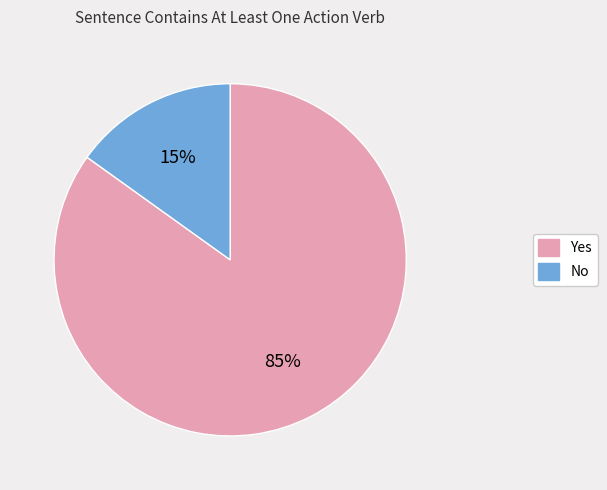

To the nearest percent, what portion does Yes represent?

85%